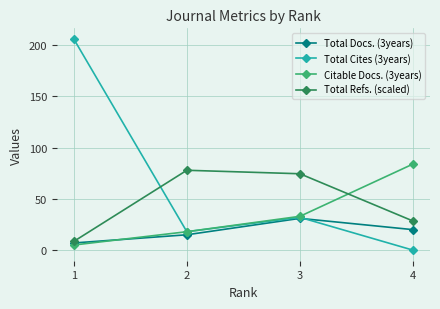

Is the value of Total Refs. (scaled) at 3 greater than the value of Total Cites (3years) at 1?

No